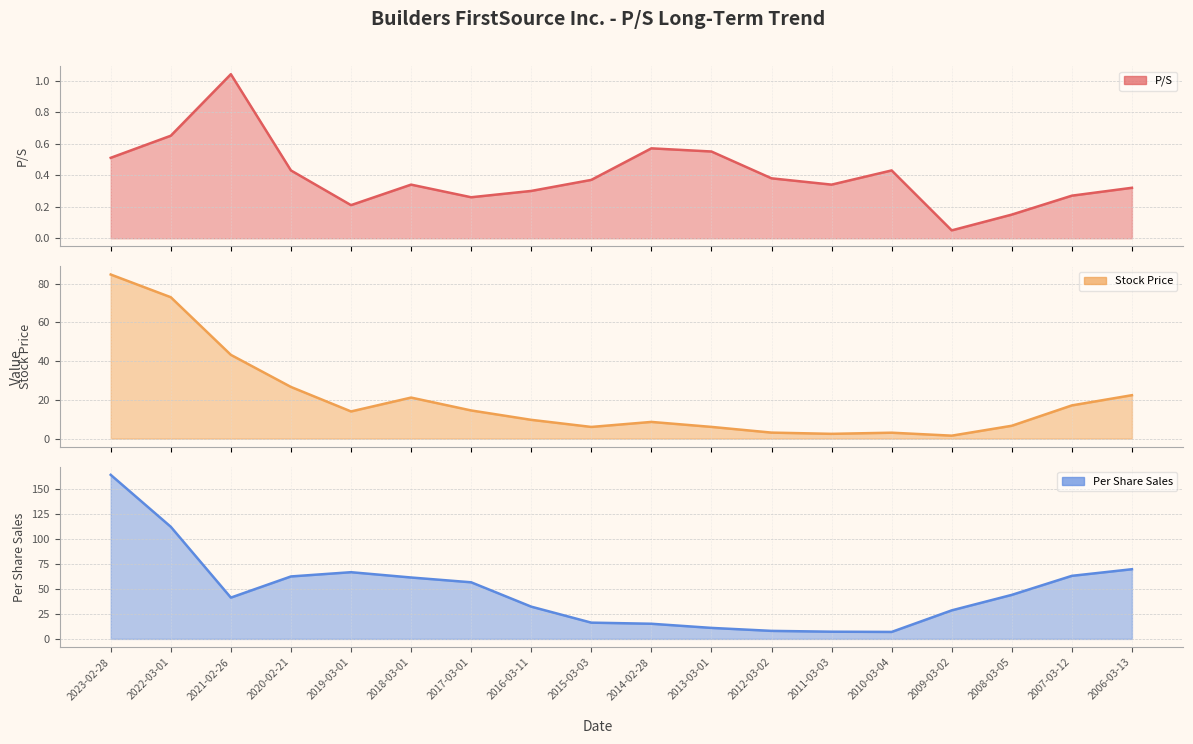

What is the difference between the highest and lowest values at 2018-03-01?

61.3